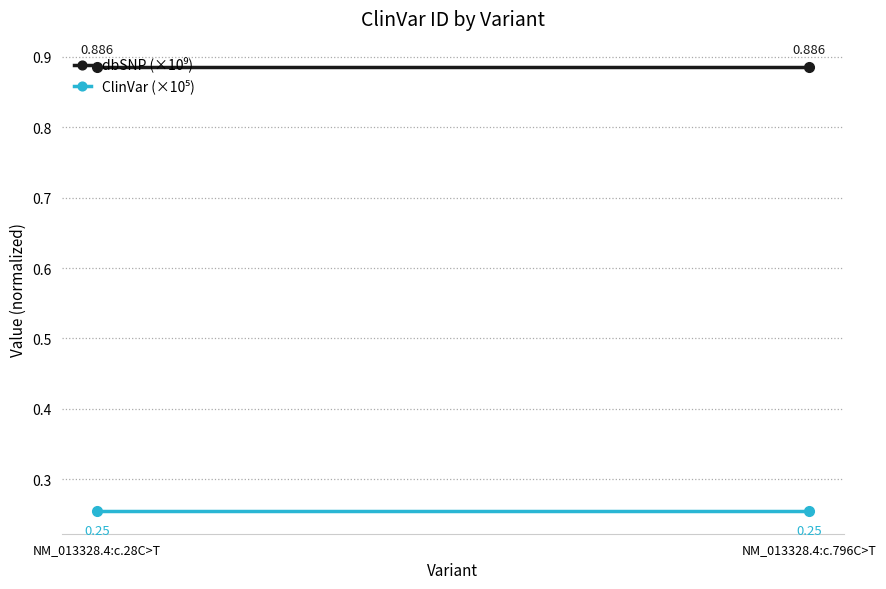

At which category is the sum across all series the highest?

NM_013328.4:c.28C>T